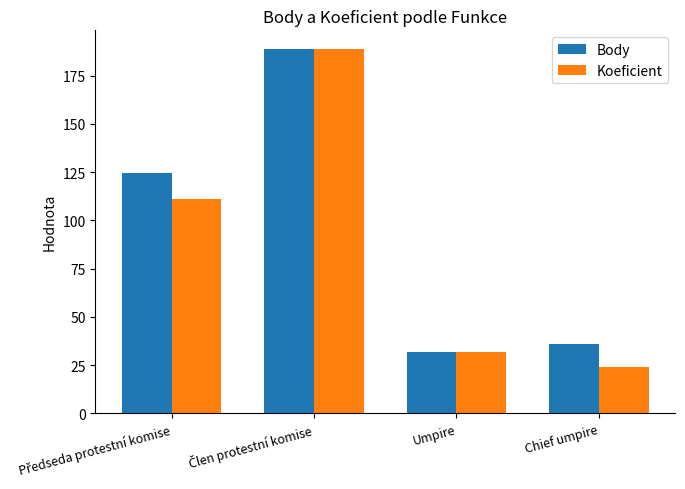

What is the label of the 3rd bar from the left?

Umpire